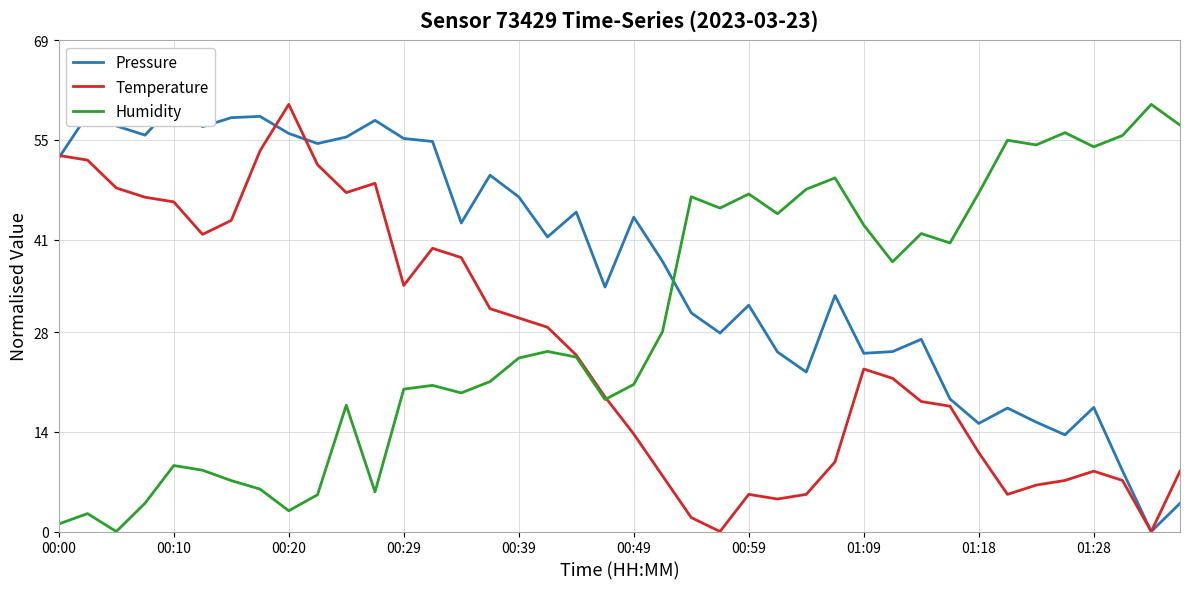

Count the number of categories in the chart.

40